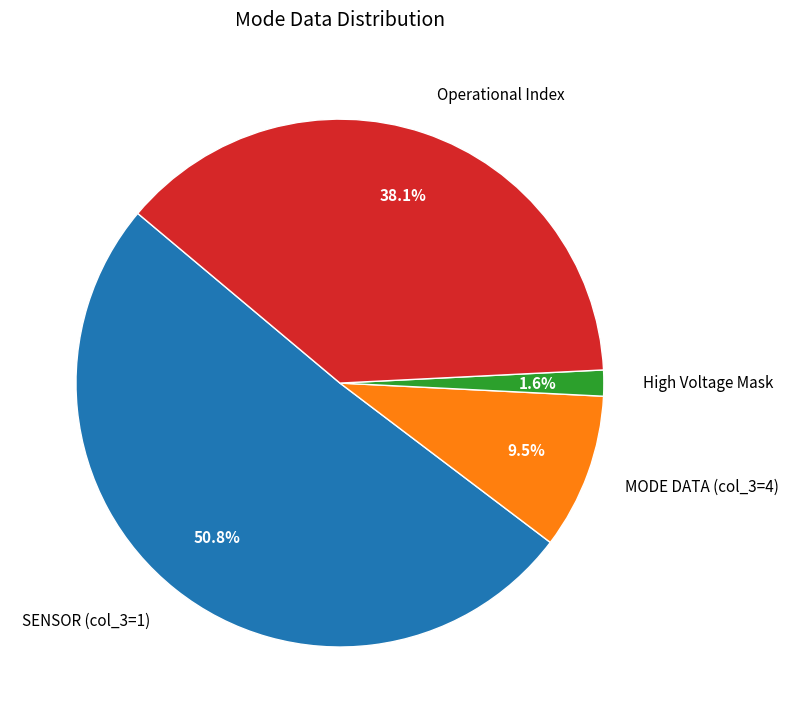

Is there any slice that represents more than half of the pie?

Yes